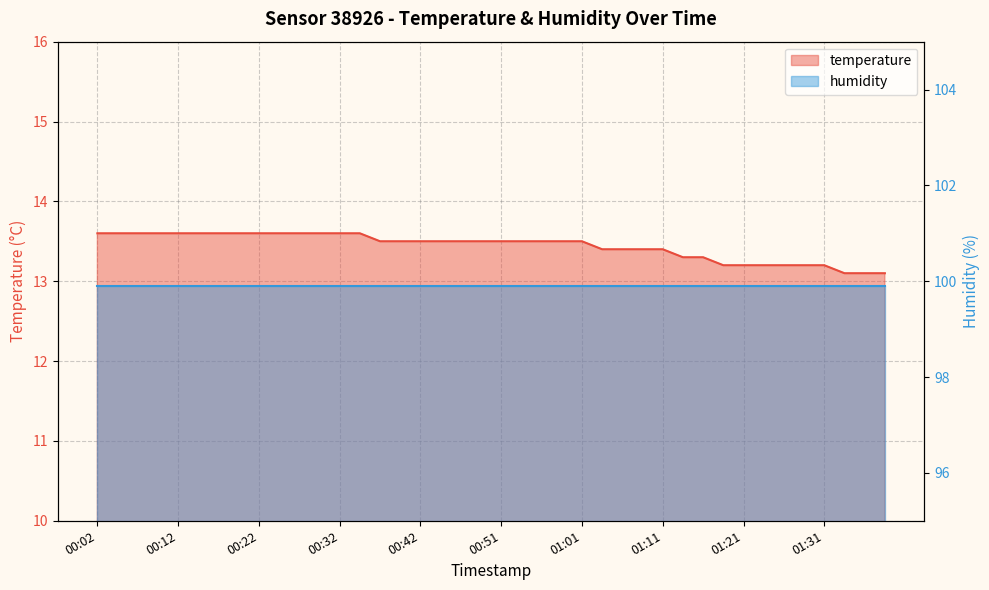

Is it true that the value at 00:09 is 13.6?

True